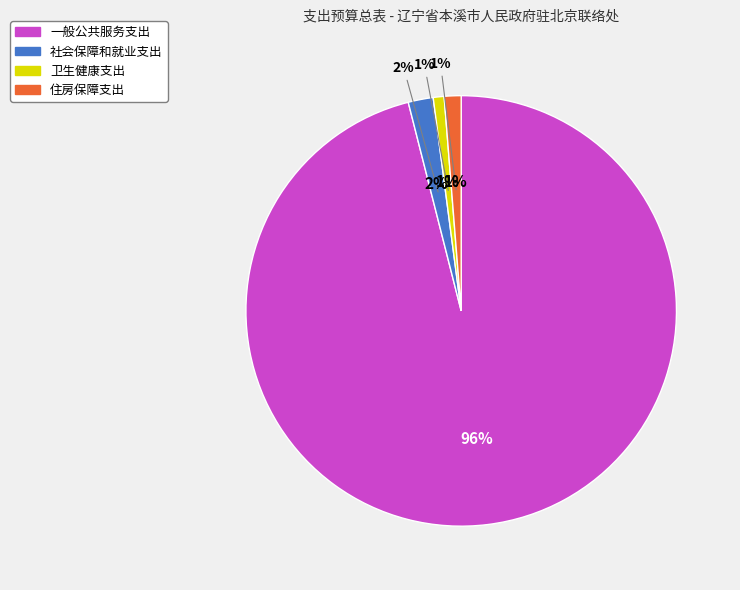

What is the total percentage of 一般公共服务支出 and 卫生健康支出?

96.9%